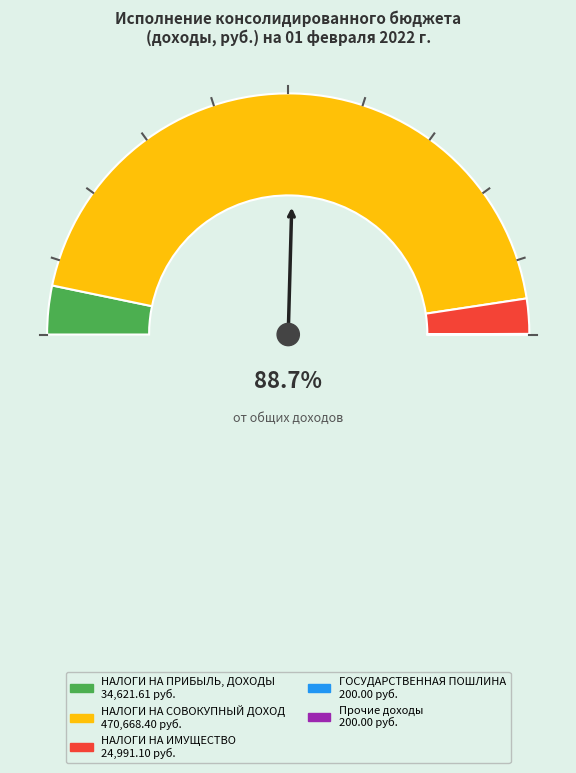

Which category accounts for the majority?

НАЛОГИ НА СОВОКУПНЫЙ ДОХОД